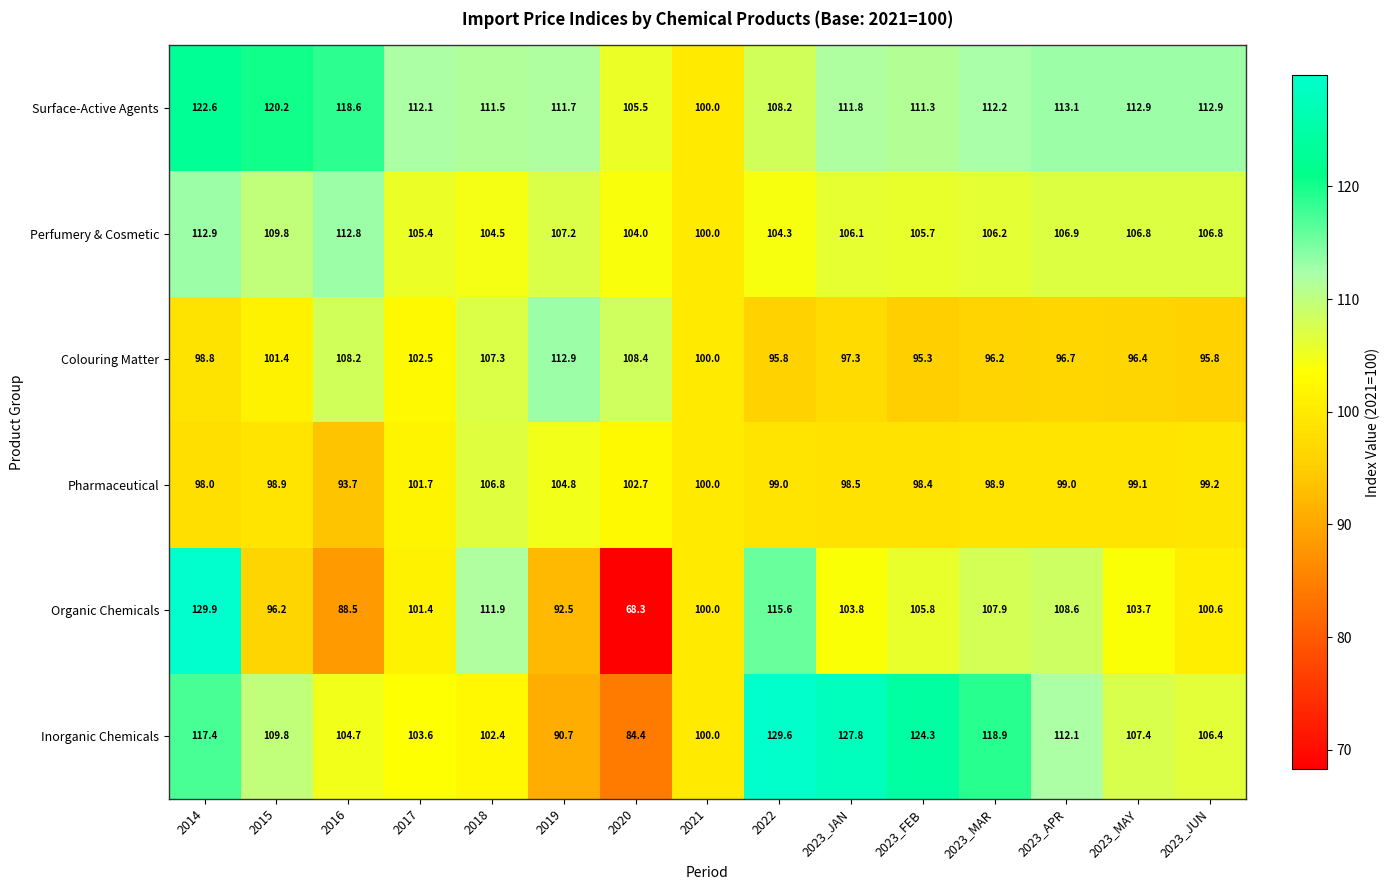

Which series has the widest spread of values?

Organic Chemicals